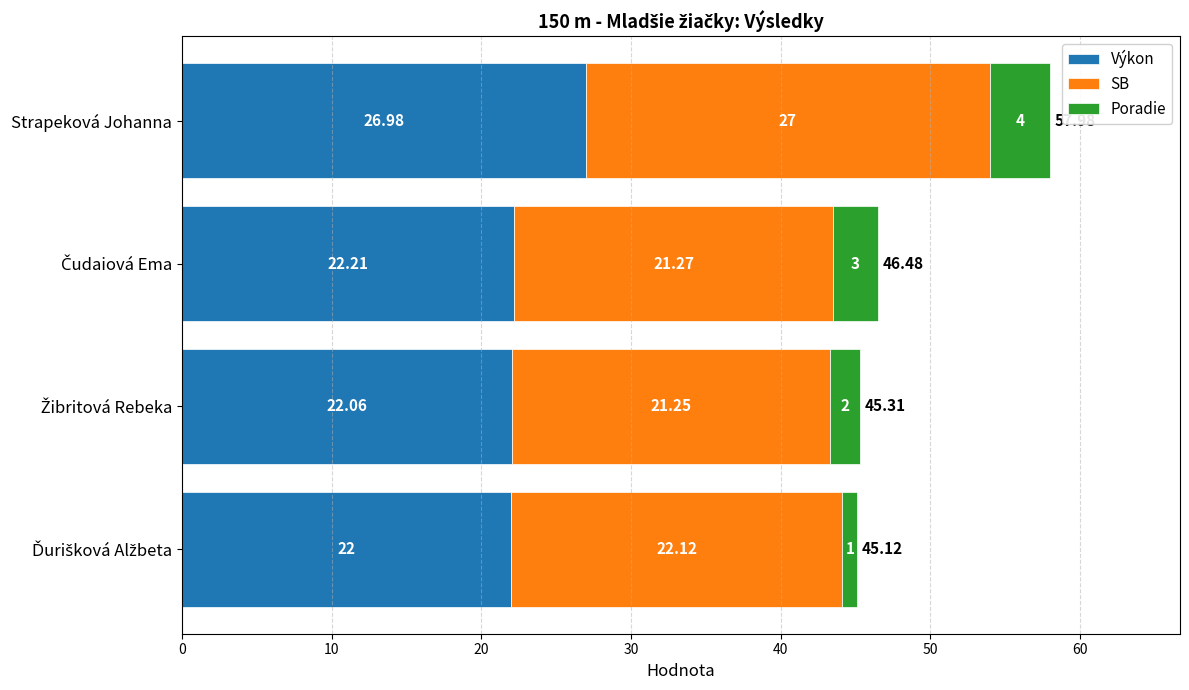

At which category is the sum across all series the highest?

Strapeková Johanna